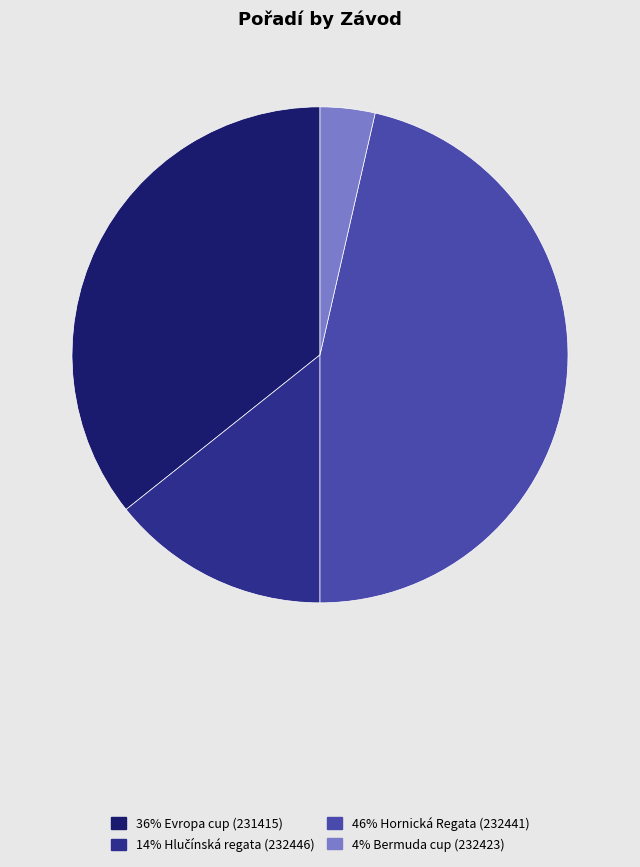

Is there a majority slice in this chart?

No